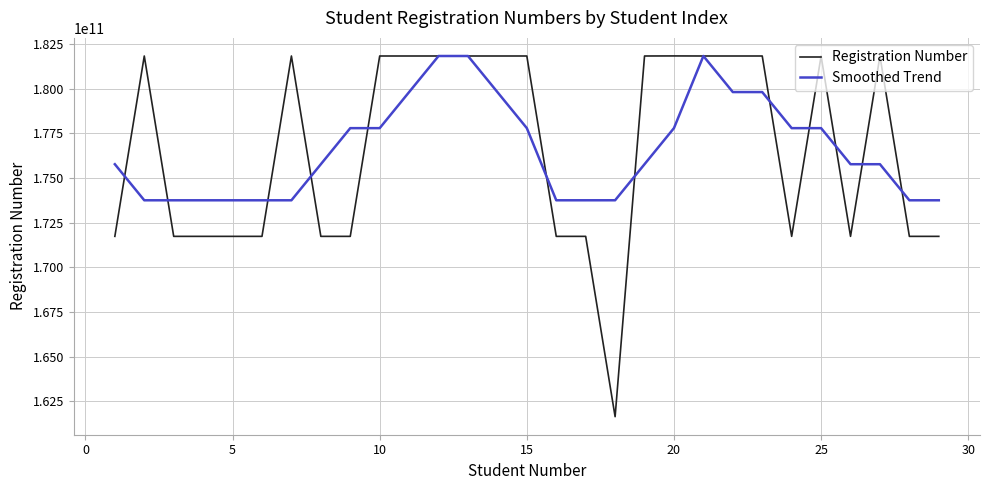

What is the minimum value shown in the chart?

161635078423